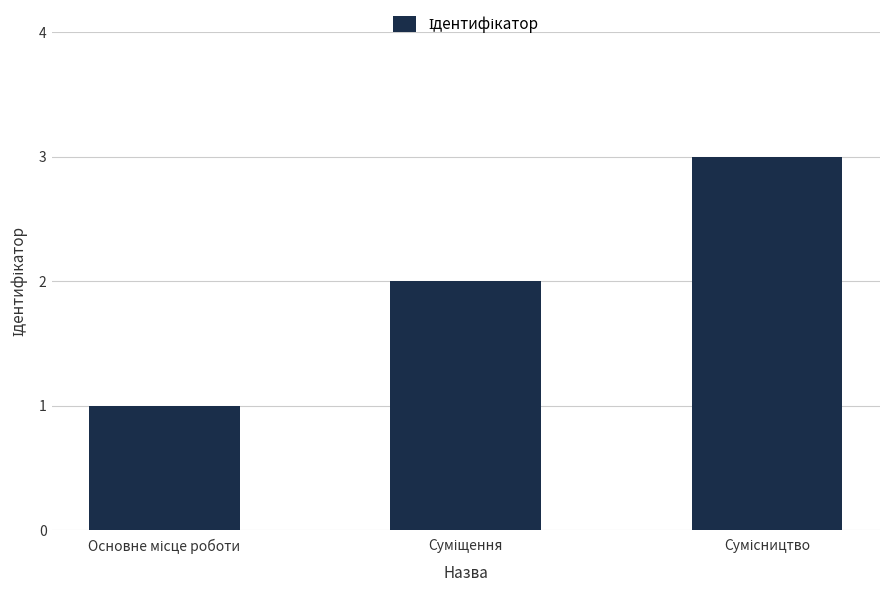

What is the greatest value displayed?

3